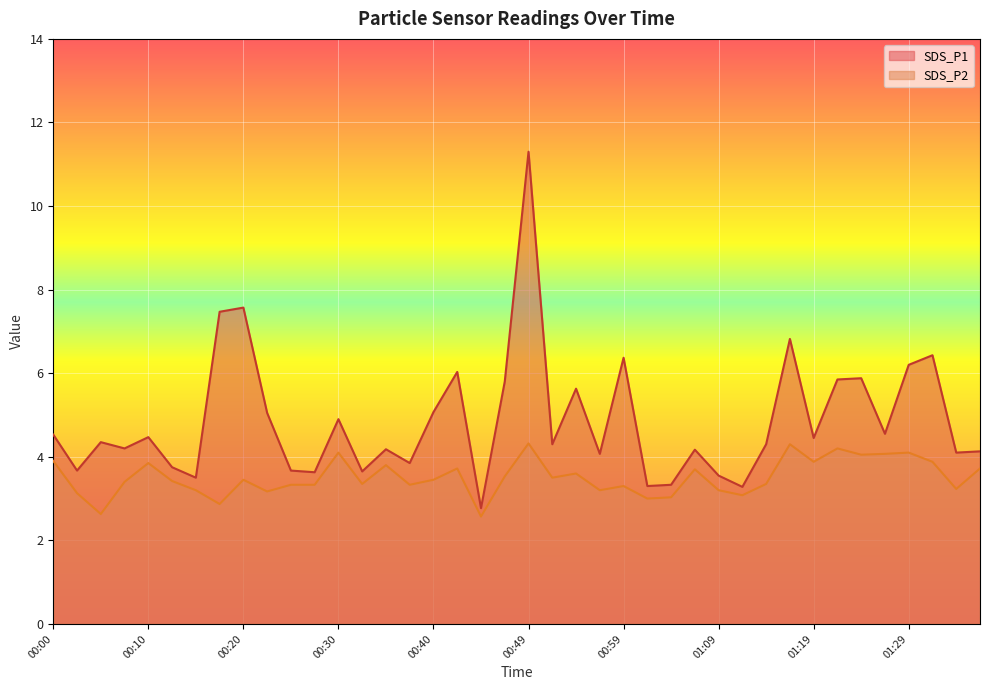

Where is the first local maximum for SDS_P2?

00:10